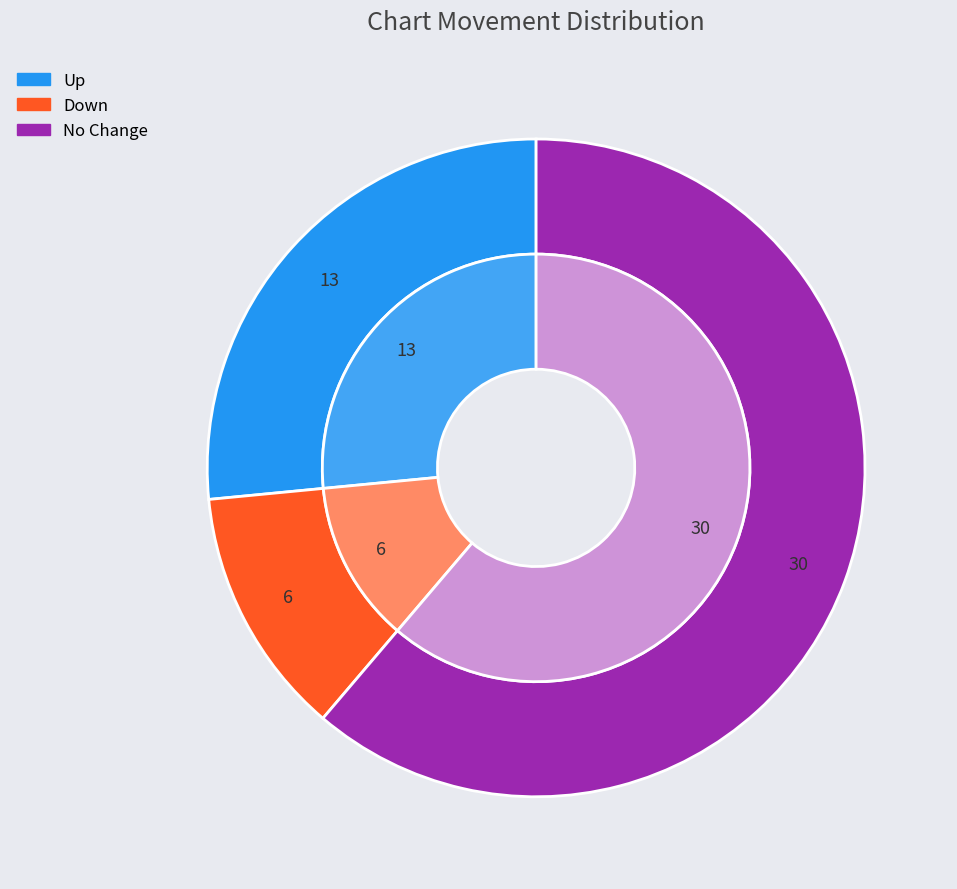

What is the change in value from up to down?

-7